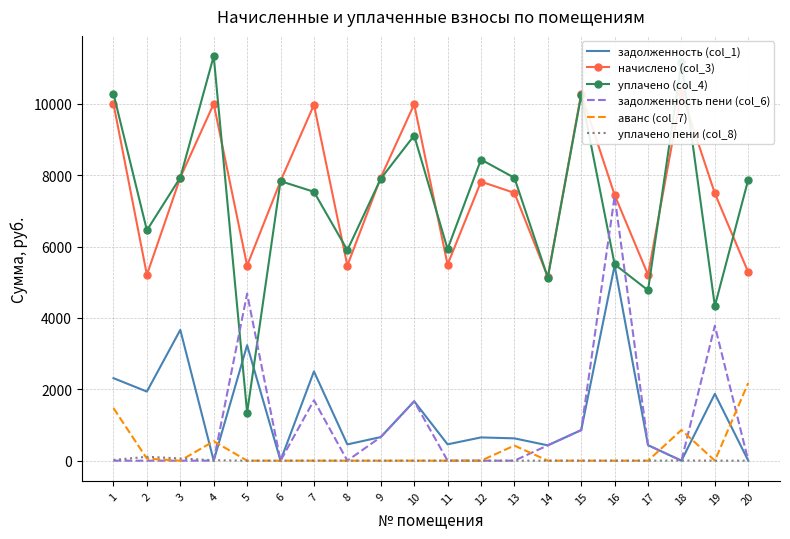

Reading left to right, extract all data points from this chart.

задолженность (col_1): 1=2312.8	2=1937.3	3=3666.4	4=0.0	5=3236.8	6=0.0	7=2501.6	8=455.7	9=661.4	10=1664.8	11=458.1	12=651.8	13=625.5	14=429.4	15=857.5	16=5473.3	17=434.1	18=0.0	19=1873.7	20=0.0
начислено (col_3): 1=10003.3	2=5209.8	3=7936.7	4=10003.3	5=5468.2	6=7836.2	7=9974.6	8=5468.2	9=7936.7	10=9989.0	11=5496.8	12=7821.8	13=7506.1	14=5152.3	15=10290.4	16=7448.6	17=5209.8	18=10319.0	19=7491.7	20=5281.6
уплачено (col_4): 1=10286.3	2=6457.9	3=7936.7	4=11340.4	5=1344.2	6=7836.2	7=7536.4	8=5901.0	9=7903.5	10=9114.9	11=5932.5	12=8441.0	13=7929.6	14=5130.8	15=10247.3	16=5504.7	17=4775.6	18=11179.0	19=4335.8	20=7879.2
задолженность пени (col_6): 1=0.0	2=0.0	3=0.0	4=0.0	5=4681.8	6=0.0	7=1693.0	8=0.0	9=661.4	10=1664.8	11=0.0	12=0.0	13=0.0	14=429.4	15=857.5	16=7412.6	17=434.1	18=0.0	19=3782.9	20=0.0
аванс (col_7): 1=1473.5	2=56.6	3=0.0	4=545.2	5=0.0	6=0.0	7=0.0	8=0.0	9=0.0	10=0.0	11=0.0	12=0.0	13=423.5	14=0.0	15=0.0	16=0.0	17=0.0	18=859.9	19=0.0	20=2179.6
уплачено пени (col_8): 1=19.4	2=109.0	3=62.2	4=12.4	5=0.0	6=0.0	7=0.8	8=0.0	9=0.0	10=0.0	11=0.0	12=0.0	13=0.1	14=0.0	15=0.0	16=0.0	17=0.0	18=4.2	19=1.0	20=0.0